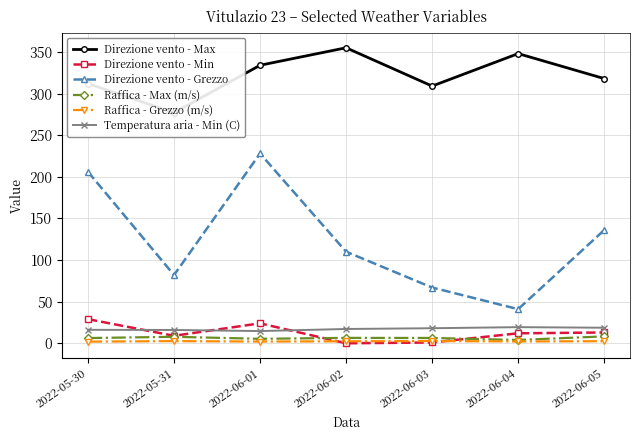

The Direzione vento - Min series shows -11.9 at 2022-06-02. True or false?

False